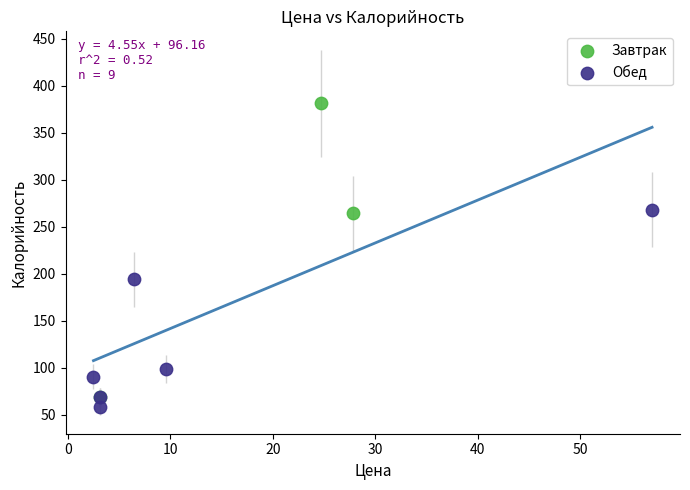

Which series has the largest Y range (max minus min)?

Завтрак